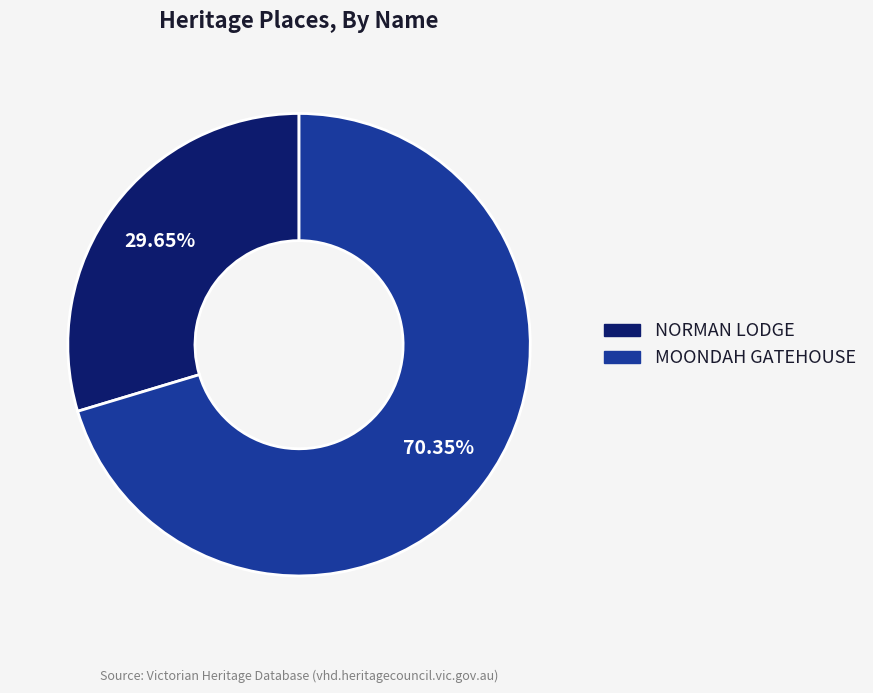

How many segments does this pie chart have?

2